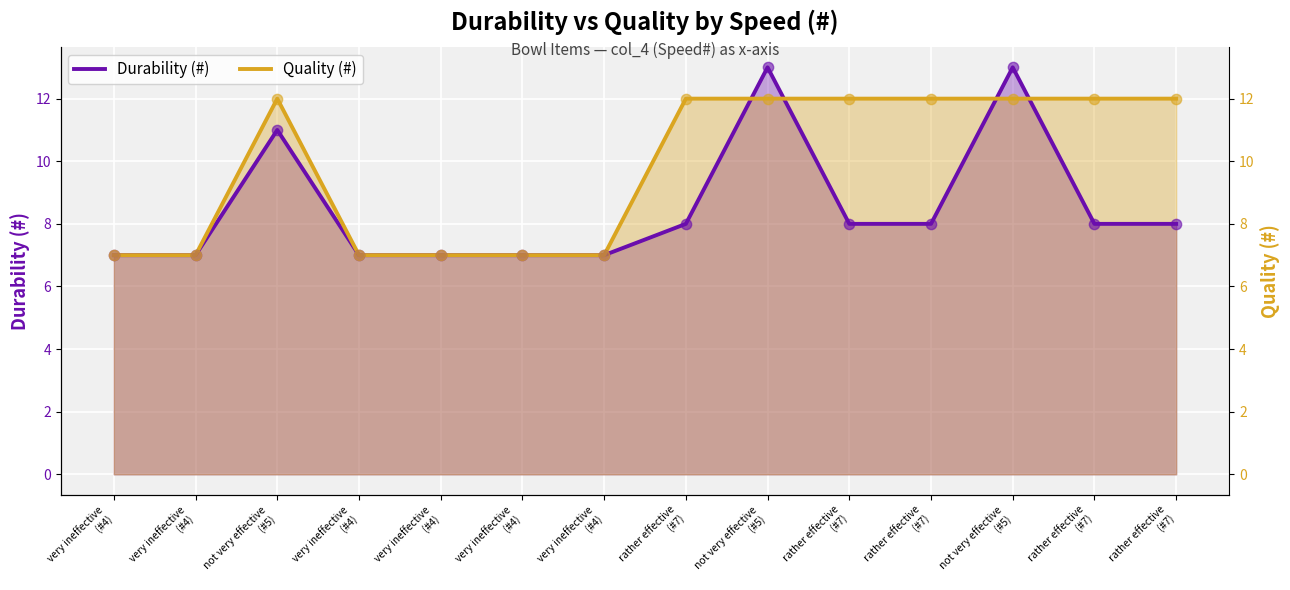

Which series has the largest total across all categories?

Quality (#)